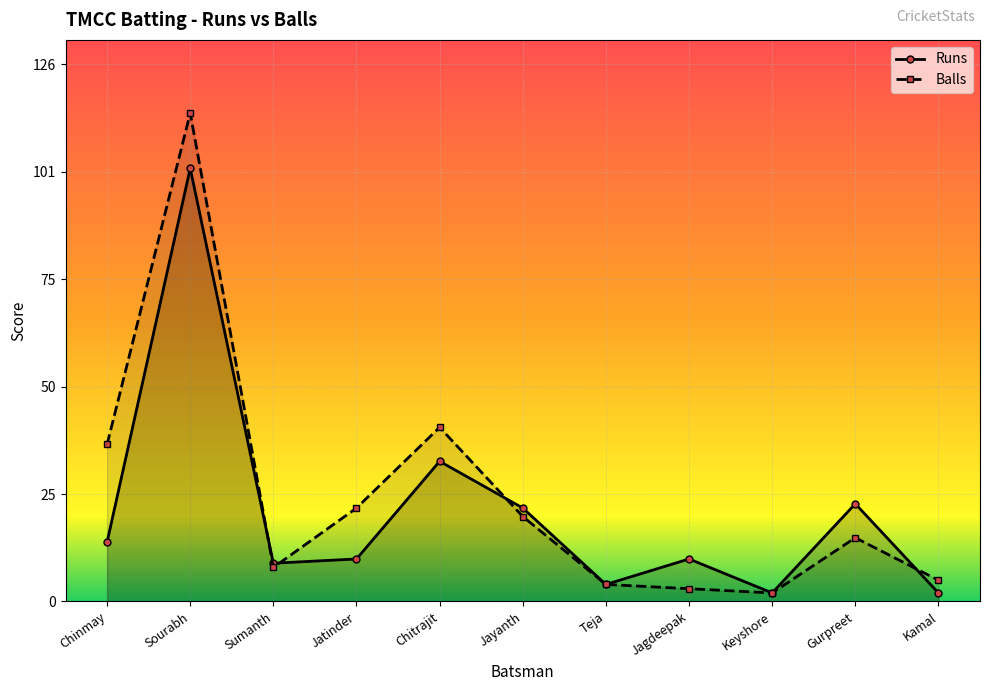

The Runs series shows 171 at Sourabh. True or false?

False